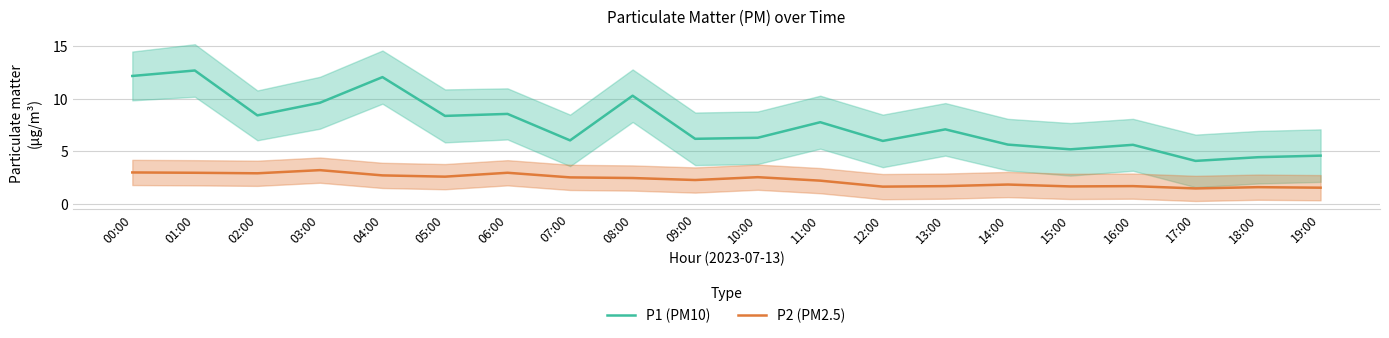

How many interior local peaks does the P2 (PM2.5) series have?

6